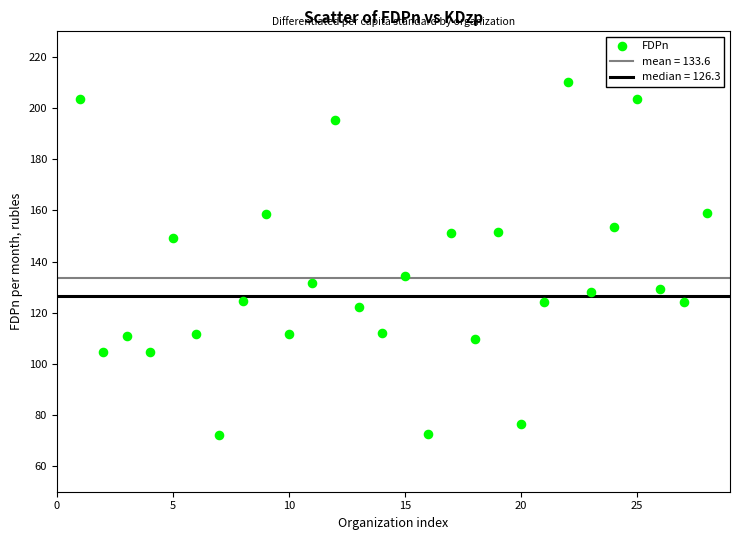

What is the range of X values (max minus min)?

27.0